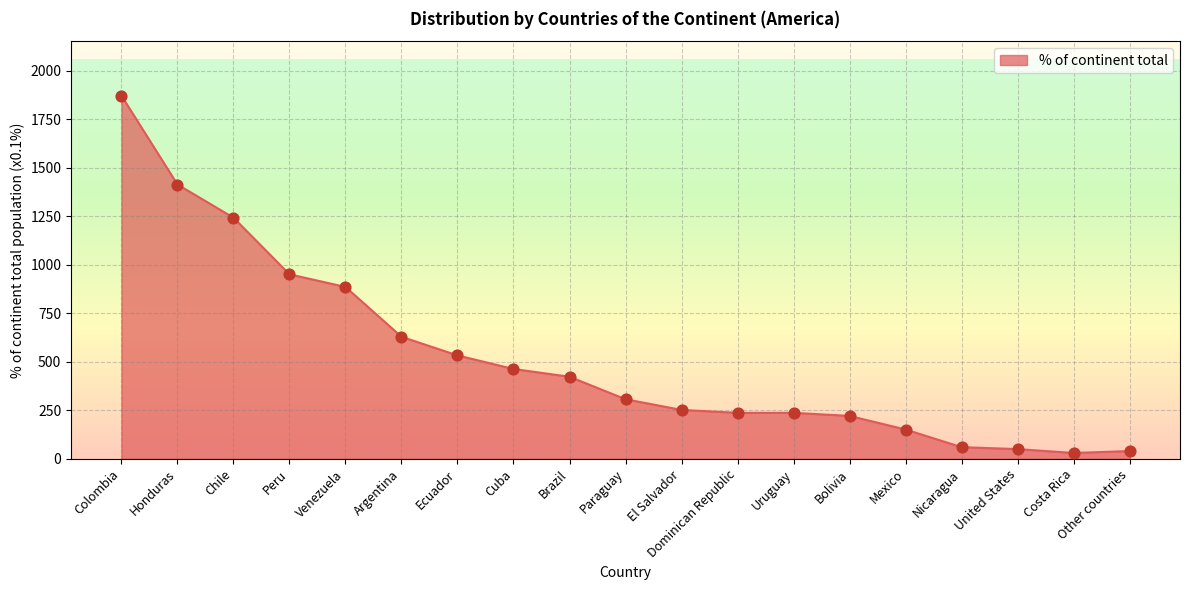

What is the ratio of the value at Venezuela to the value at United States?

17.7